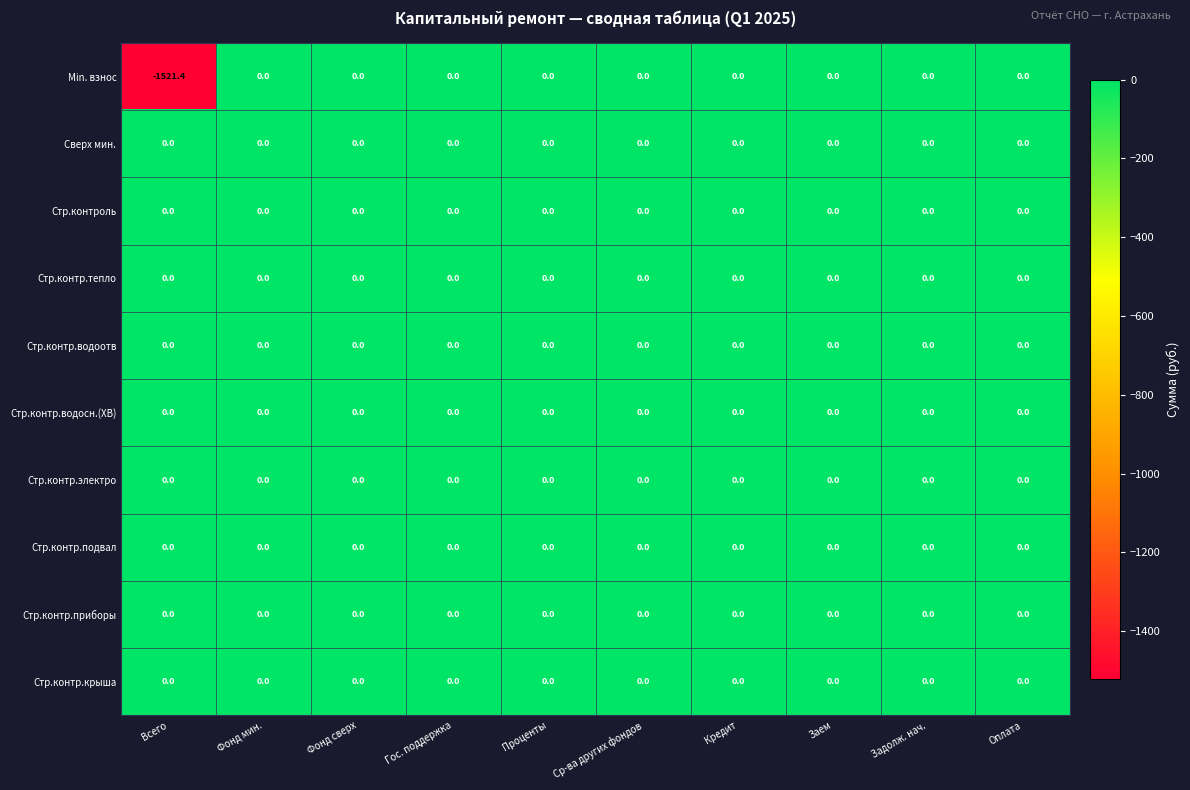

What is the minimum value shown in the chart?

-1521.4